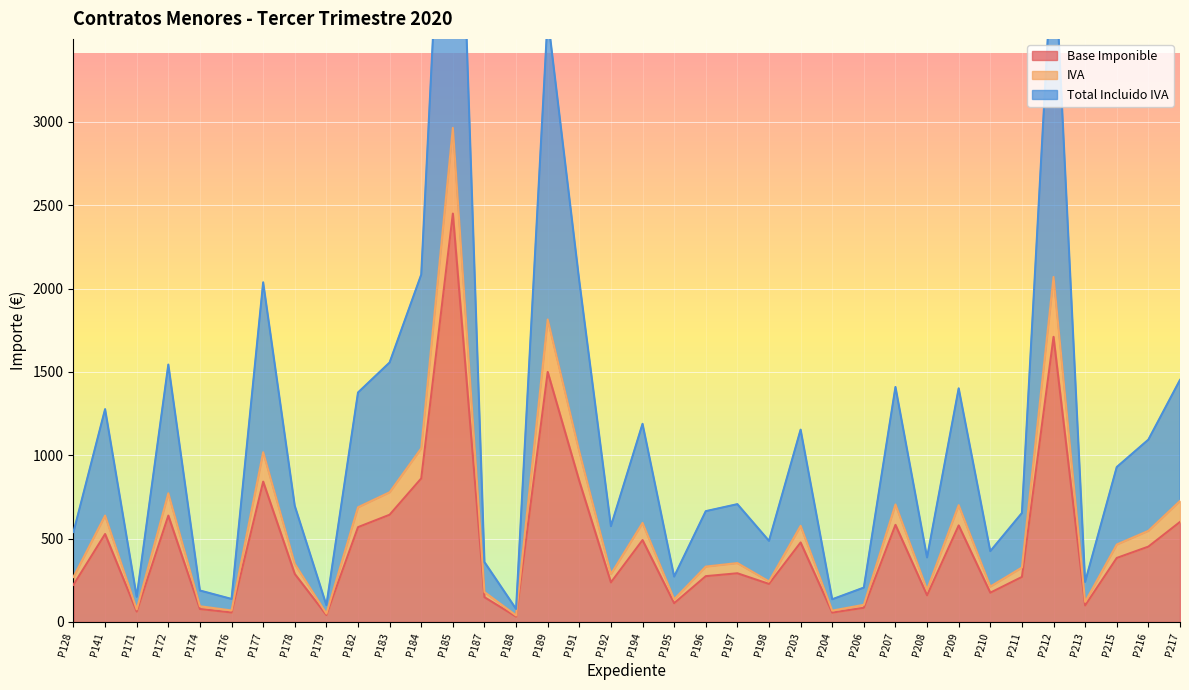

What is the difference between the second highest and second lowest values in the IVA series?

2019.4